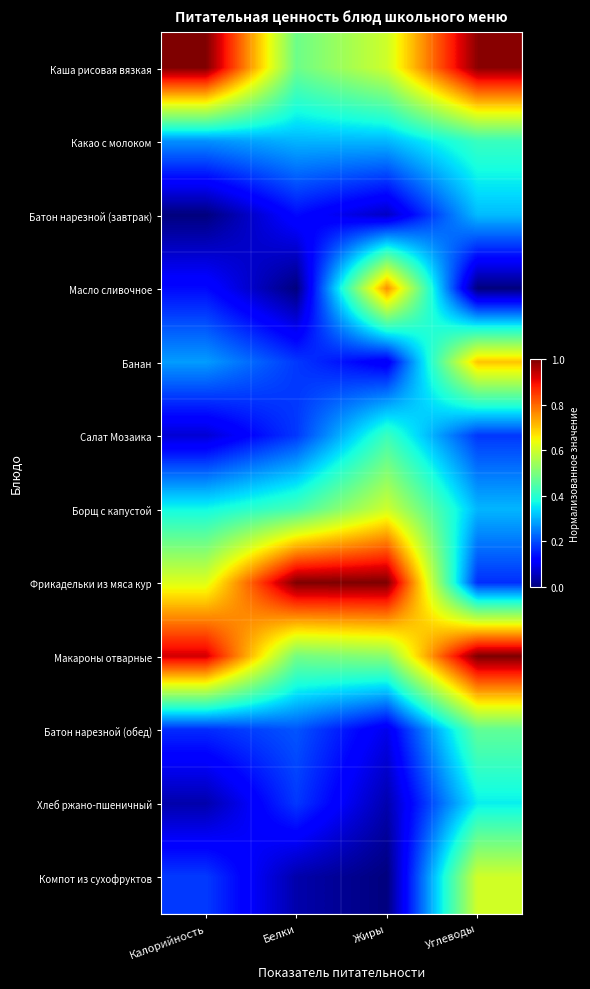

Reading left to right, list all the values displayed in this chart.

Каша рисовая вязкая: Калорийность=1.0	Белки=0.5	Жиры=0.6	Углеводы=1.0
Какао с молоком: Калорийность=0.3	Белки=0.3	Жиры=0.3	Углеводы=0.4
Батон нарезной (завтрак): Калорийность=0.0	Белки=0.1	Жиры=0.1	Углеводы=0.3
Масло сливочное: Калорийность=0.1	Белки=0.0	Жиры=0.8	Углеводы=0.0
Банан: Калорийность=0.3	Белки=0.2	Жиры=0.1	Углеводы=0.7
Салат Мозаика: Калорийность=0.1	Белки=0.2	Жиры=0.4	Углеводы=0.2
Борщ с капустой: Калорийность=0.4	Белки=0.4	Жиры=0.6	Углеводы=0.3
Фрикадельки из мяса кур: Калорийность=0.6	Белки=1.0	Жиры=1.0	Углеводы=0.2
Макароны отварные: Калорийность=0.9	Белки=0.5	Жиры=0.5	Углеводы=1.0
Батон нарезной (обед): Калорийность=0.2	Белки=0.2	Жиры=0.1	Углеводы=0.5
Хлеб ржано-пшеничный: Калорийность=0.0	Белки=0.2	Жиры=0.0	Углеводы=0.4
Компот из сухофруктов: Калорийность=0.2	Белки=0.0	Жиры=0.0	Углеводы=0.6